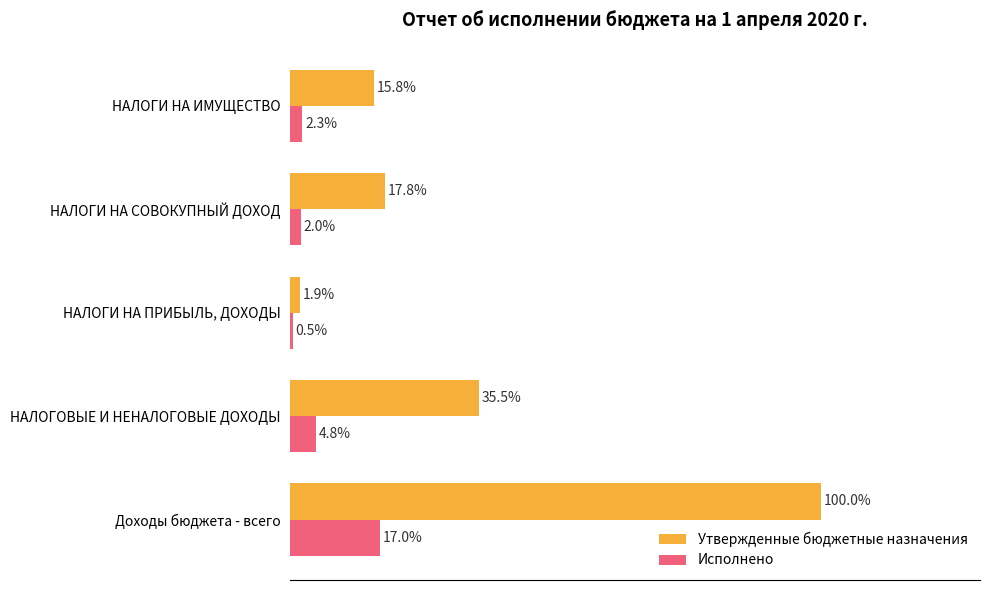

Rank the series by their average value, from highest to lowest.

Утвержденные бюджетные назначения, Исполнено